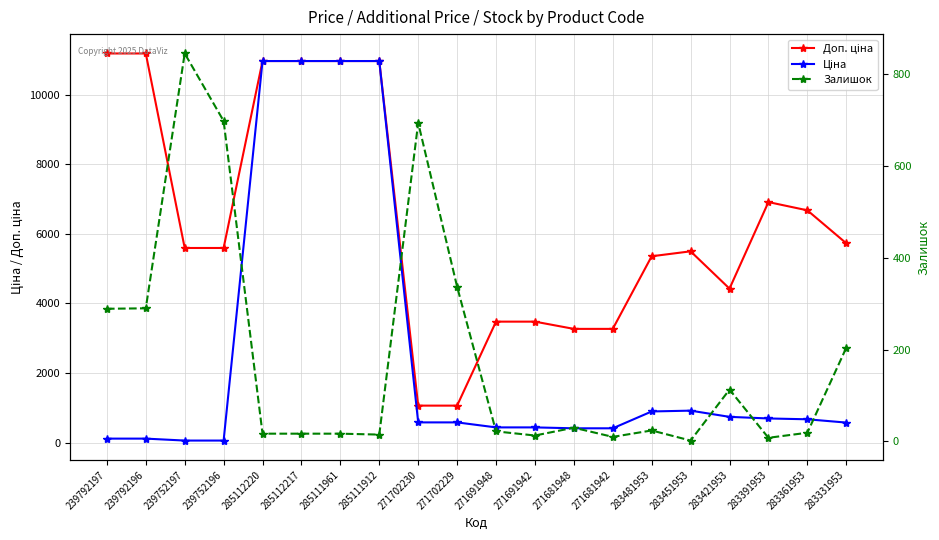

At which category does Залишок reach its first local valley?

285111912